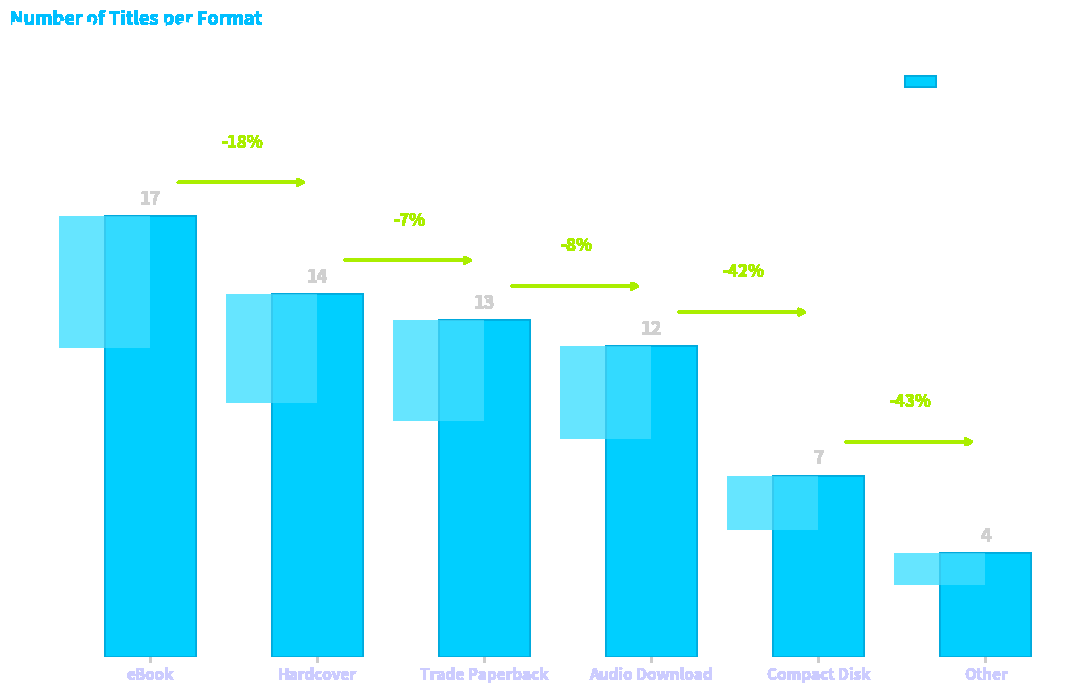

Count the number of data series in this chart.

1